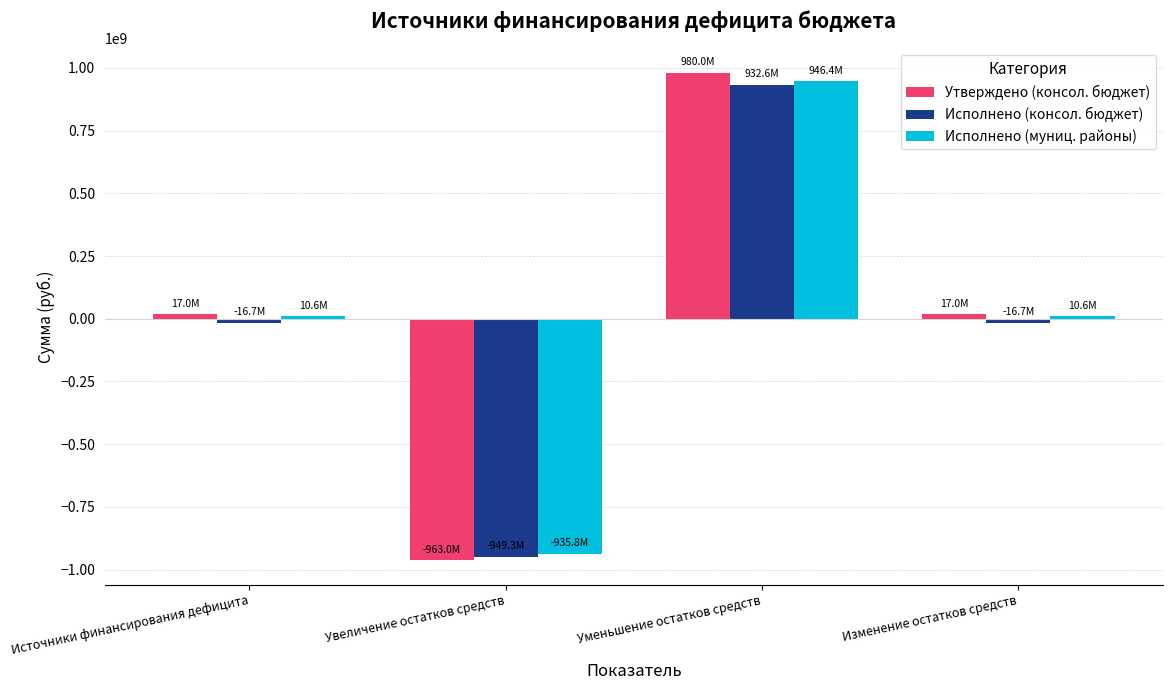

How many positive values does the Исполнено (консол. бюджет) series have?

1